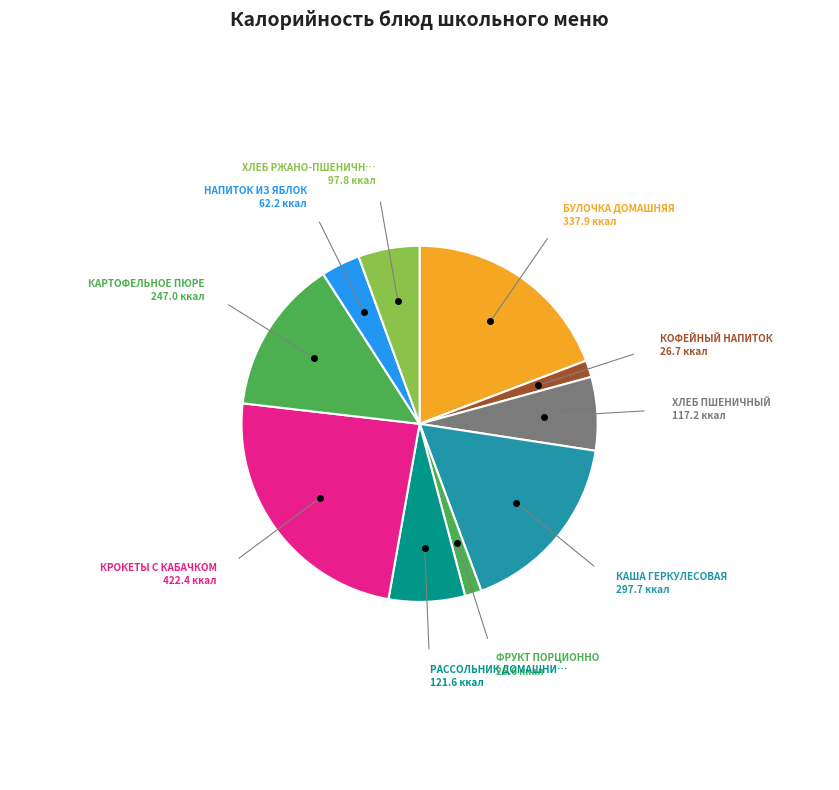

How many slices are in this pie chart?

10